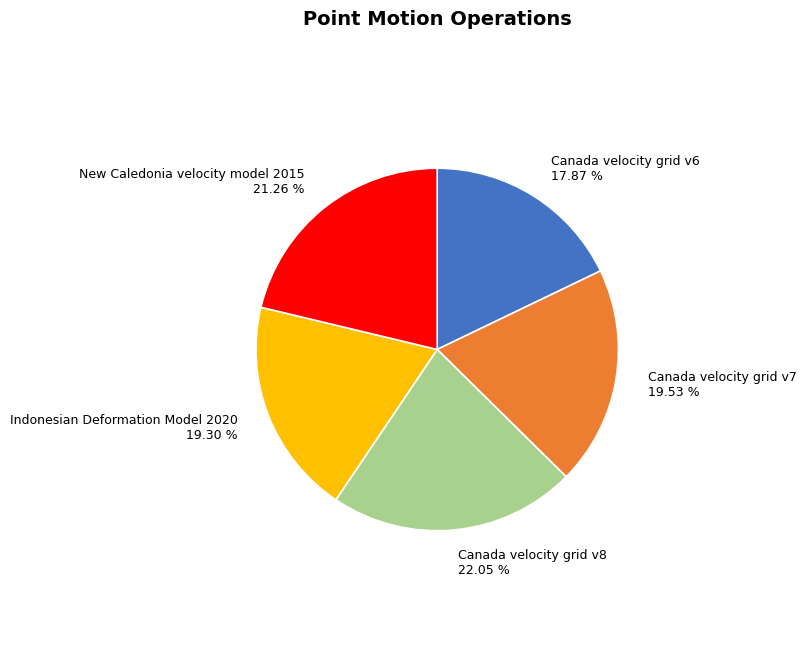

To the nearest percent, what is the average slice percentage?

20%